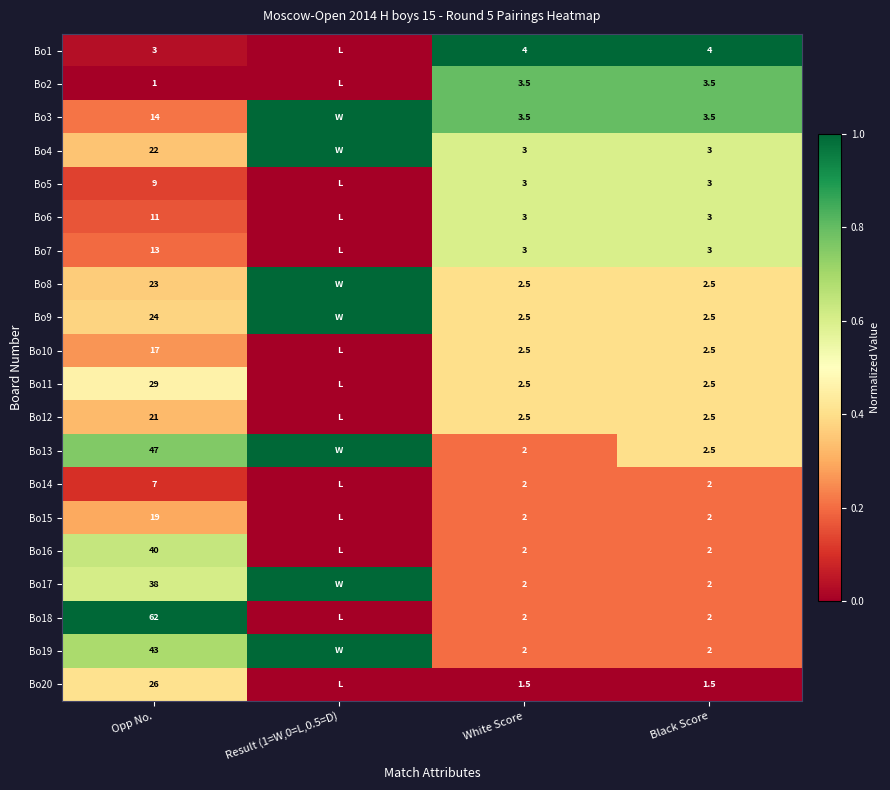

What is the sum of the Bo2 values at White Score and Black Score?

7.0